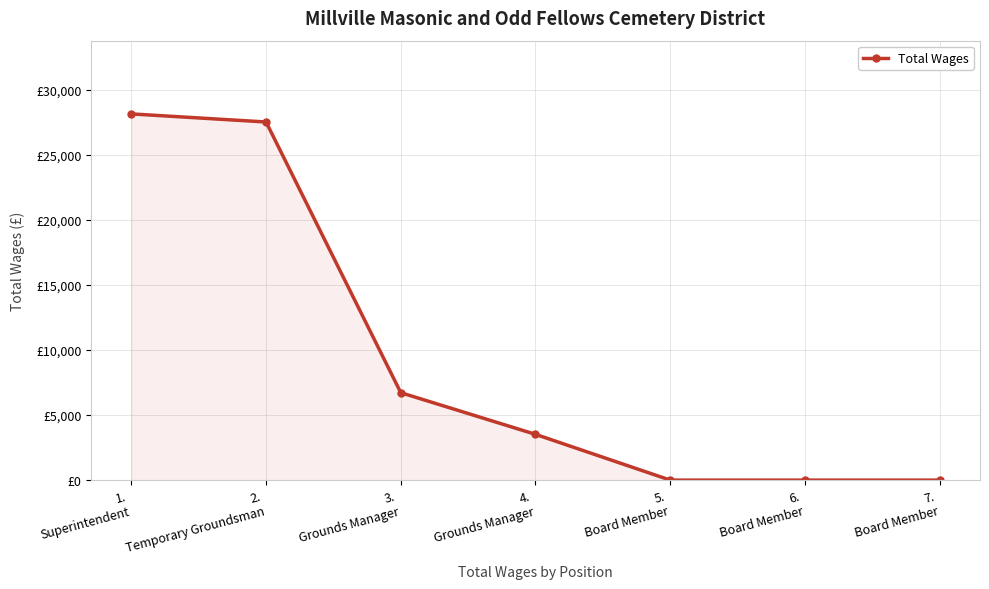

What is the difference between the second highest and minimum values?

27542